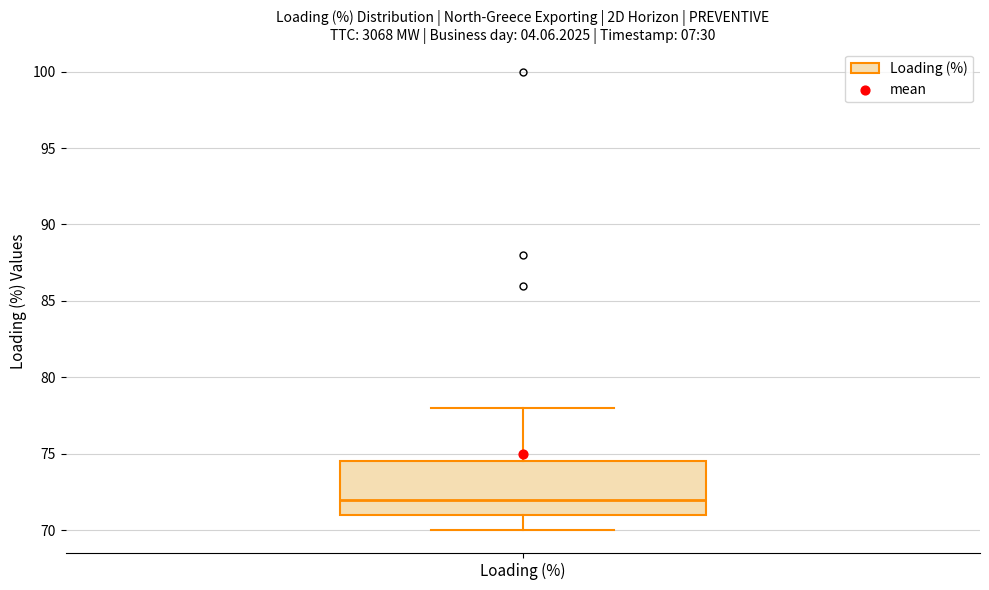

Read this box plot against the y-axis: the position of the median line, the range covered by the box, and the ends of both whiskers. The values are not printed on the chart, so give them approximately, as read against the axis.

median 72.0, box 71.0 to 74.5, whiskers 70.0 to 78.0